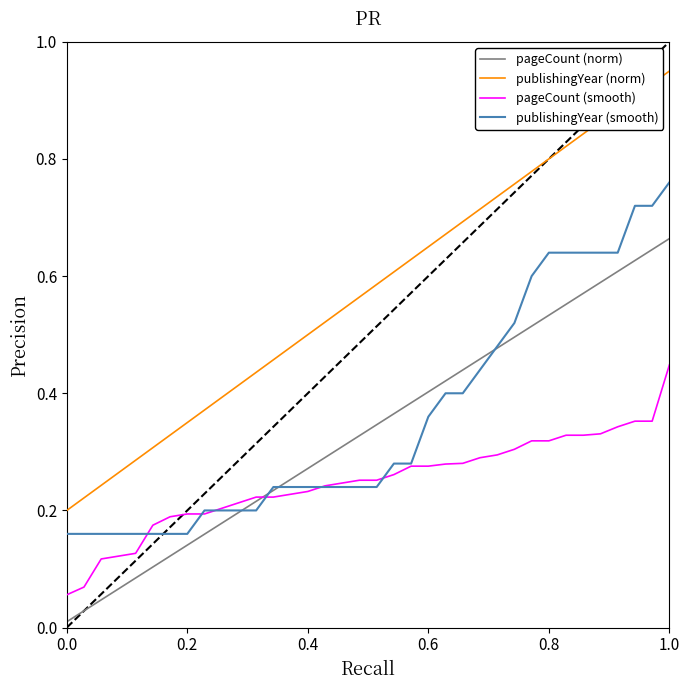

Which category has the highest value in the pageCount (smooth) series?

1.0